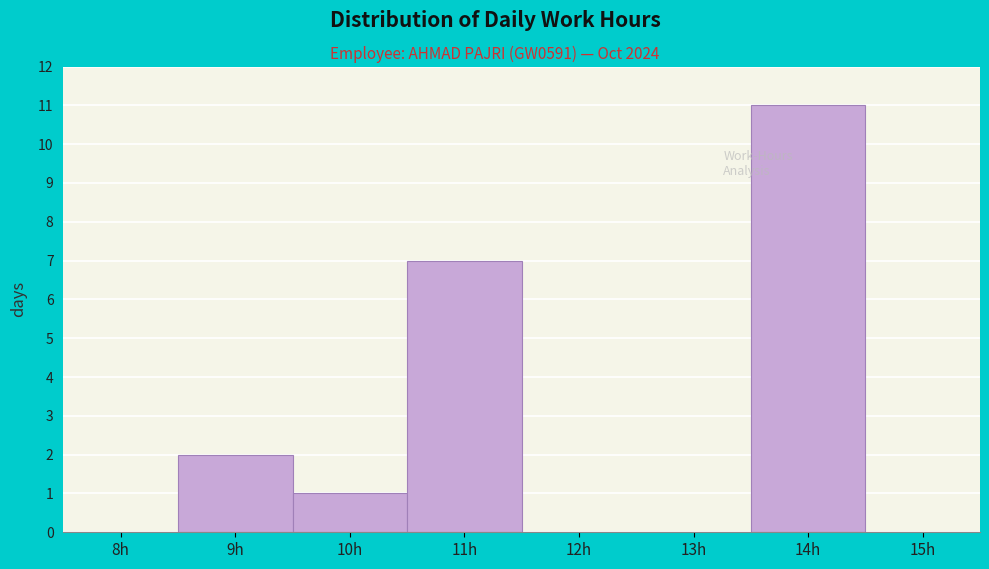

Reading left to right, what are all the values shown in this chart?

8h=0	9h=2	10h=1	11h=7	12h=0	13h=0	14h=11	15h=0